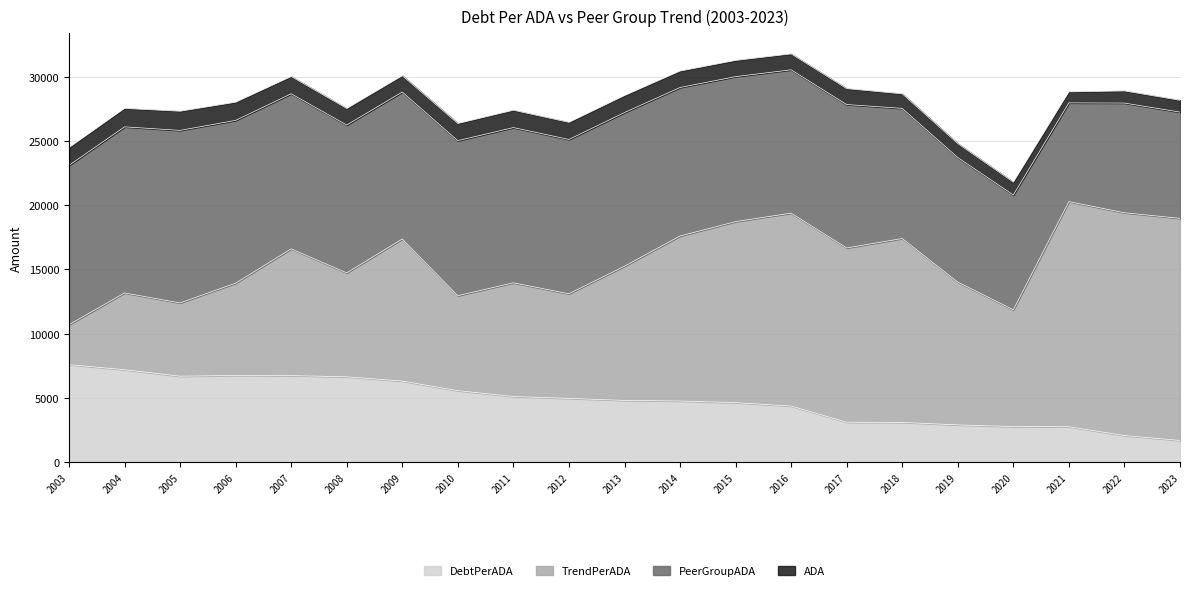

Is the value of TrendPerADA at 2010 greater than the value of ADA at 2021?

Yes